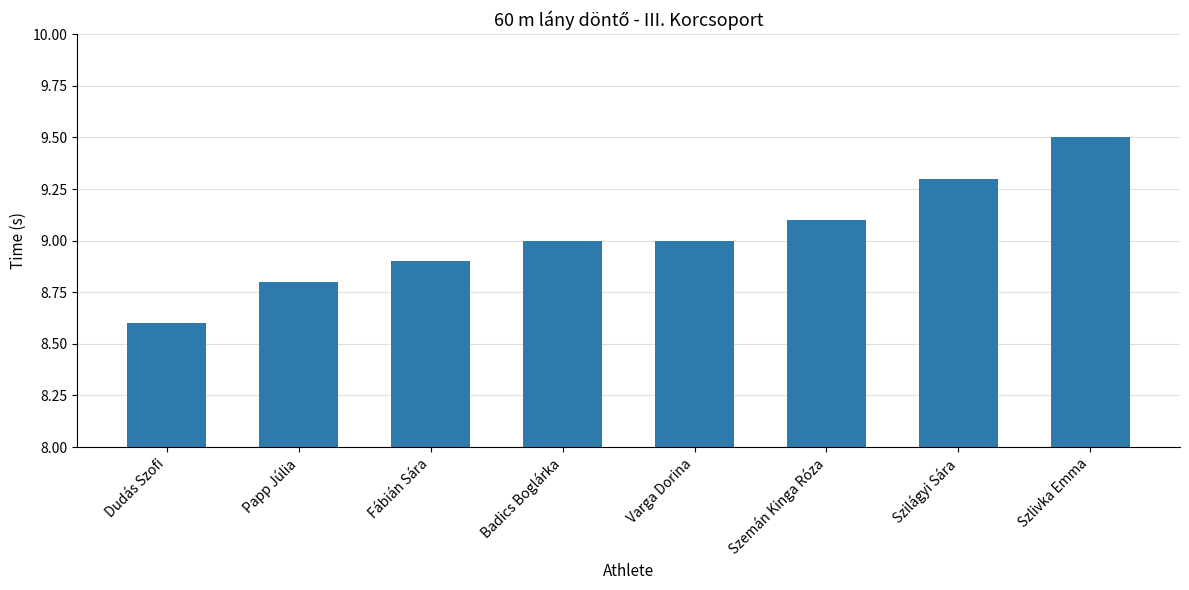

Reading left to right, transcribe all the data shown in this chart.

Dudás Szofi=8.6	Papp Júlia=8.8	Fábián Sára=8.9	Badics Boglárka=9.0	Varga Dorina=9.0	Szemán Kinga Róza=9.1	Szilágyi Sára=9.3	Szlivka Emma=9.5